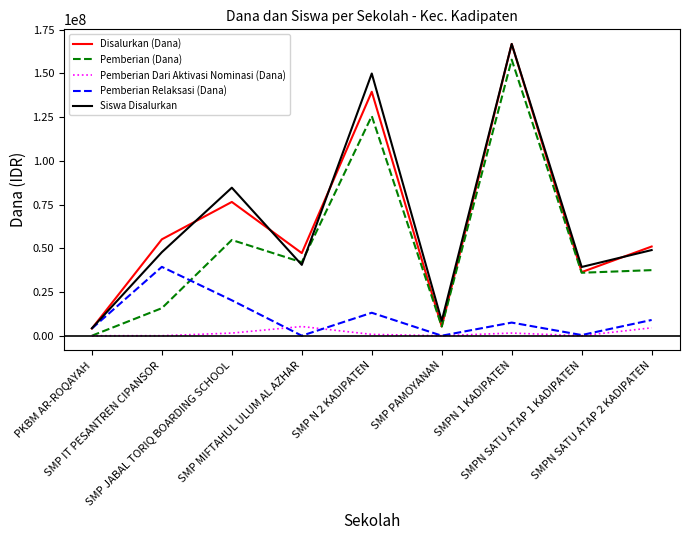

True or false: Pemberian Relaksasi (Dana) and Pemberian (Dana) intersect in this chart.

True